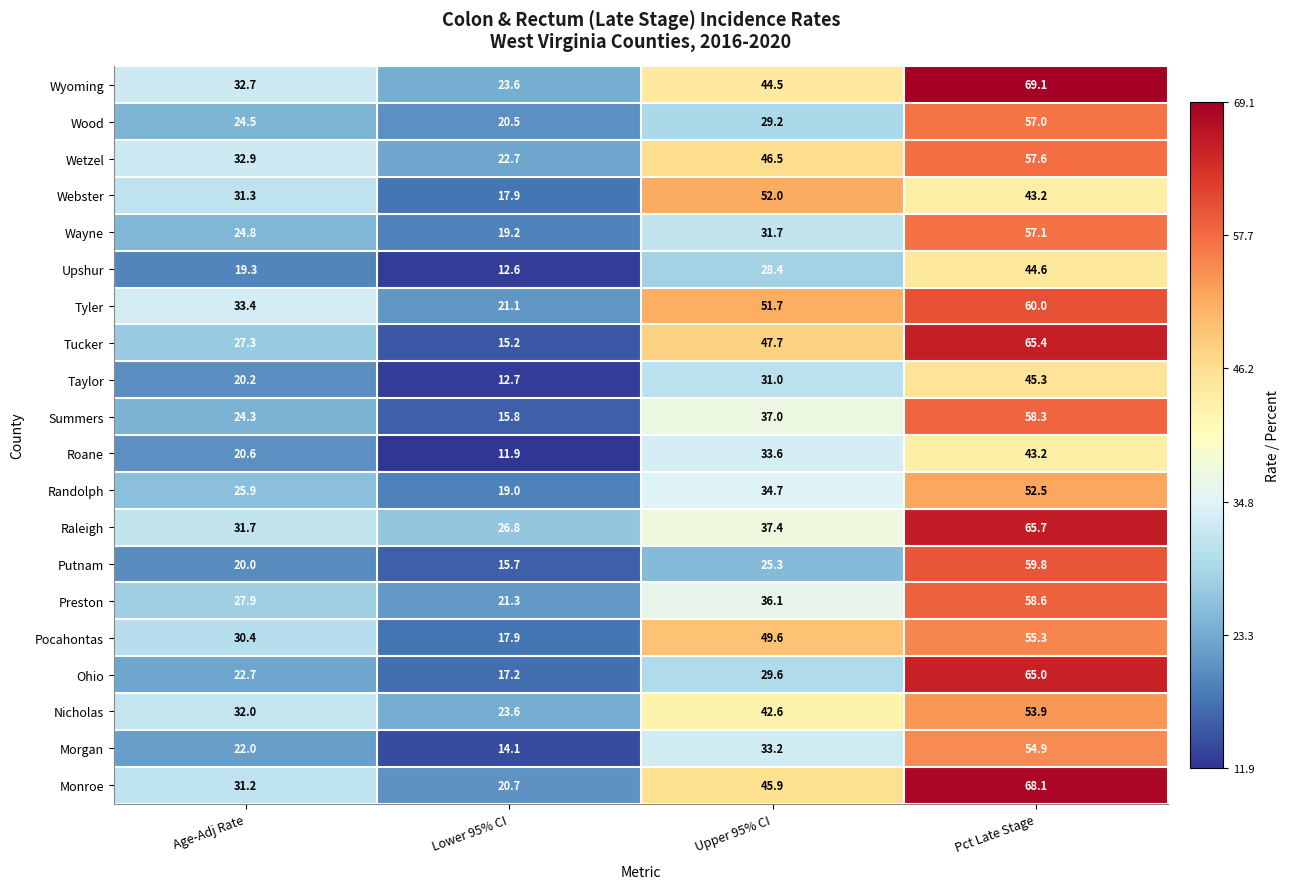

Between Lower 95% CI and Upper 95% CI, which series saw the biggest shift?

Webster